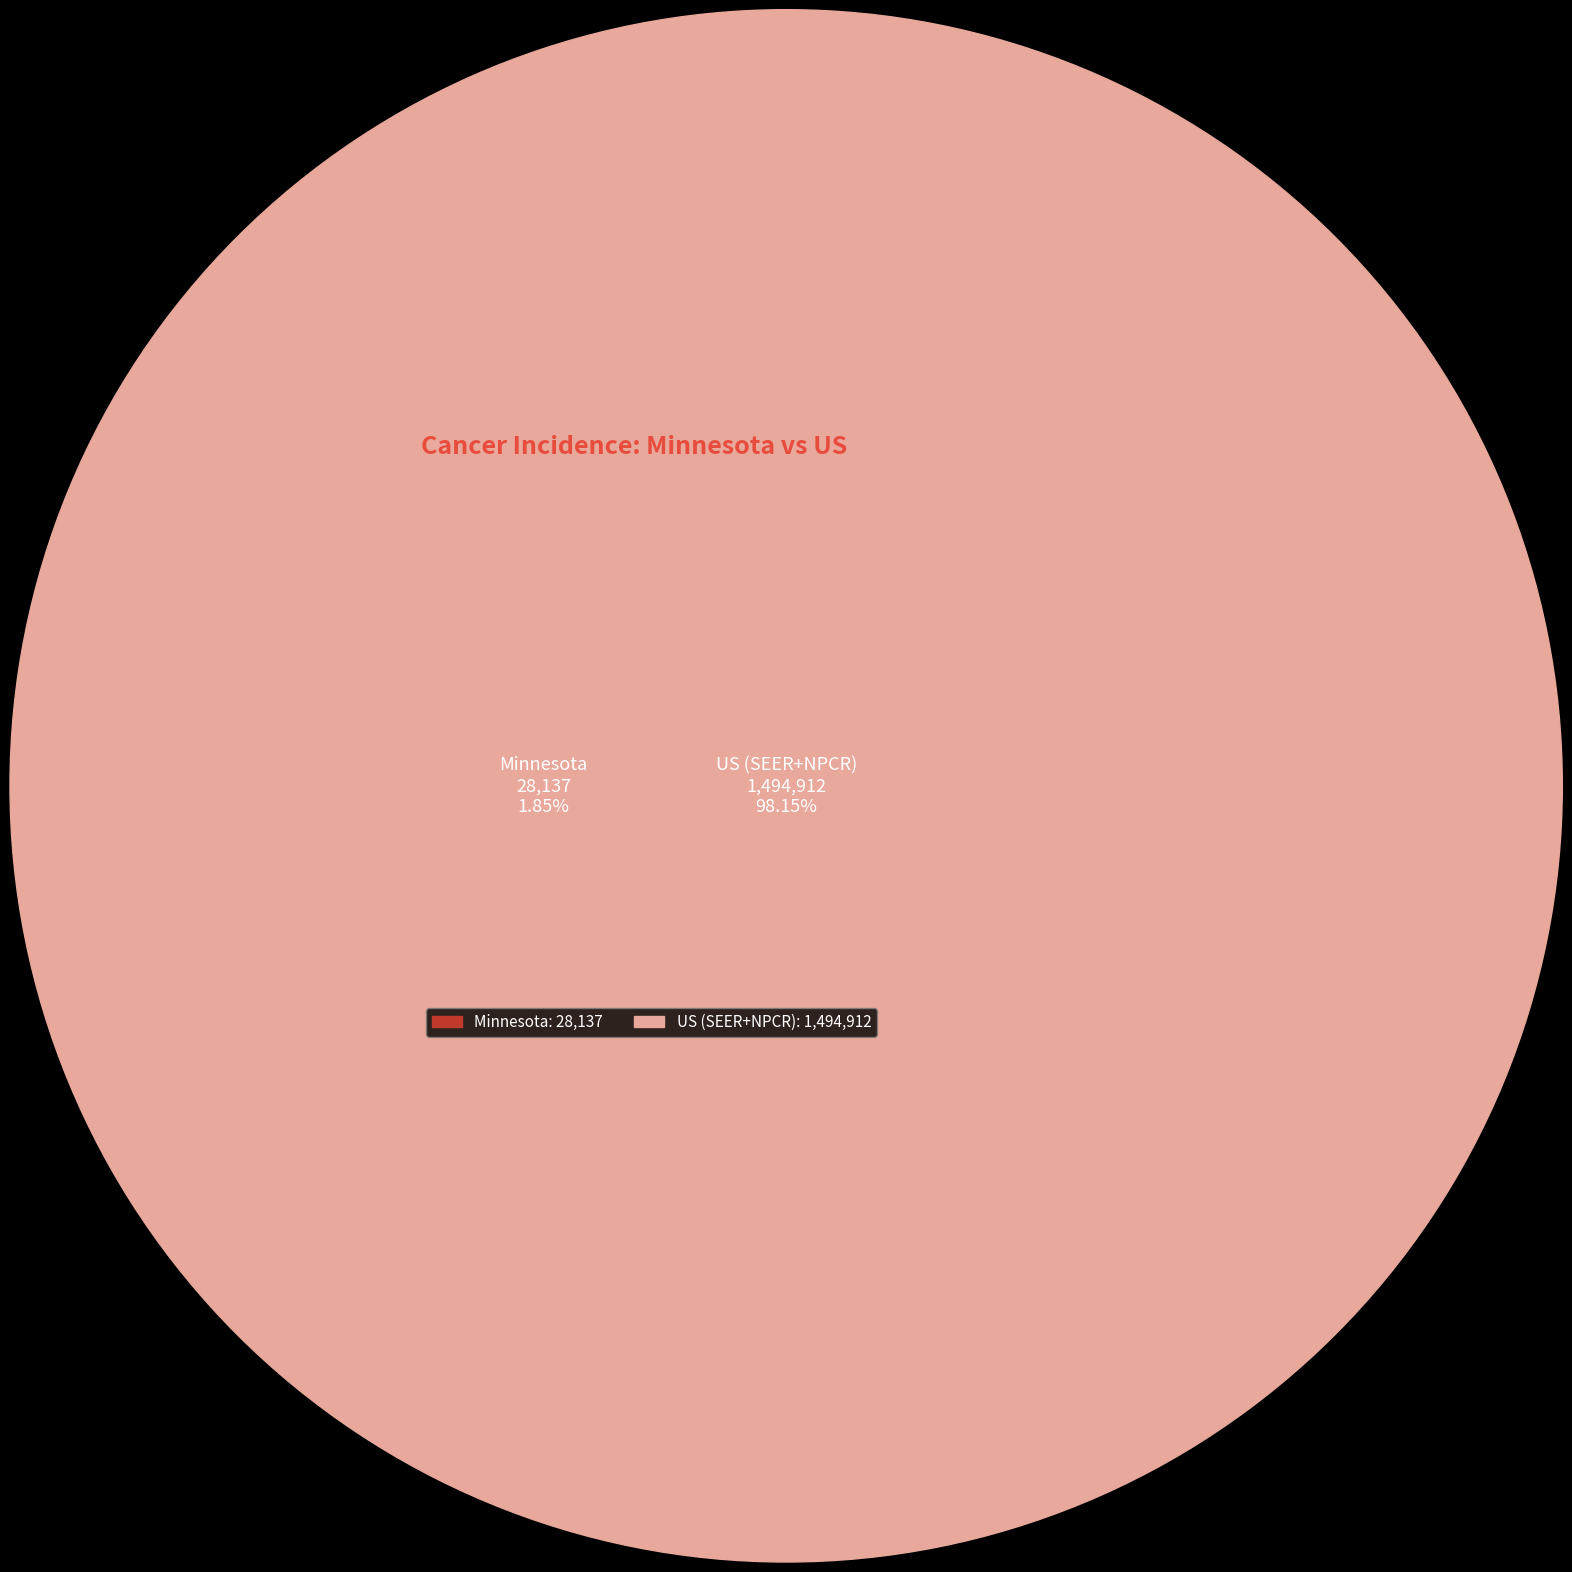

Rank the categories by value from lowest to highest.

Minnesota, US (SEER+NPCR)